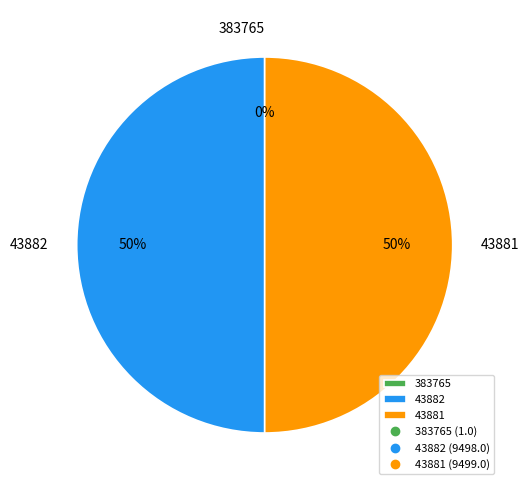

To the nearest percent, what percentage of the pie is 43882?

50%